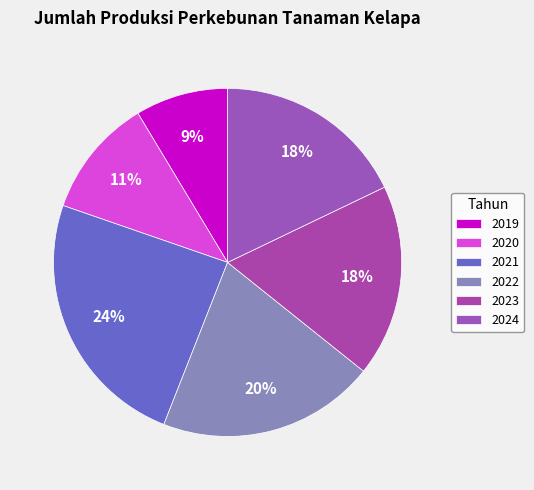

Which has a higher value, 2021 or 2024?

2021